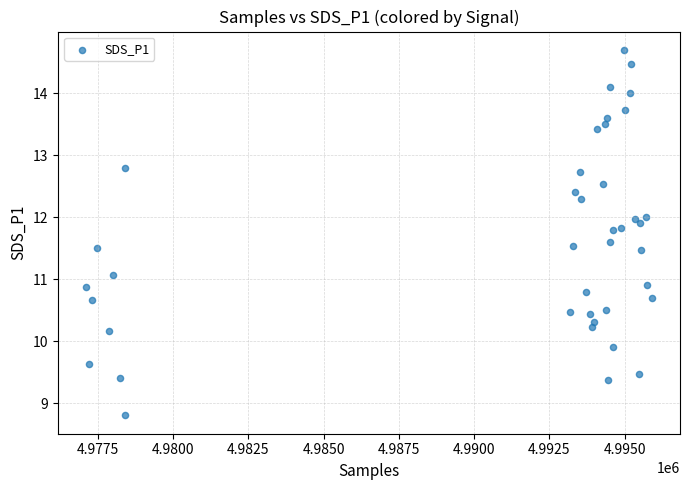

What is the range of Y values (max minus min)?

5.9